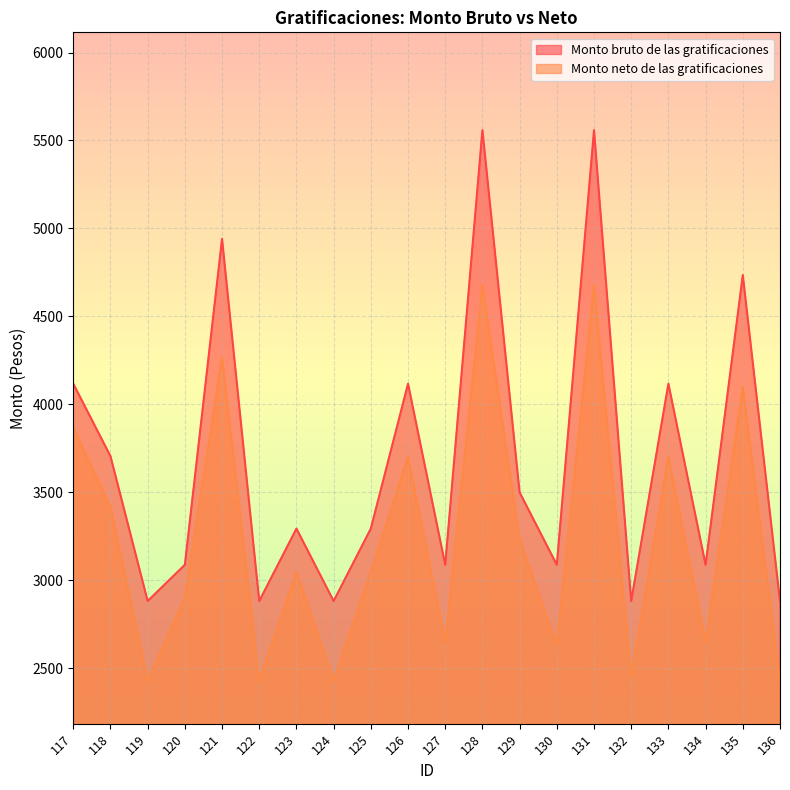

Which series has the widest spread of values?

Monto bruto de las gratificaciones